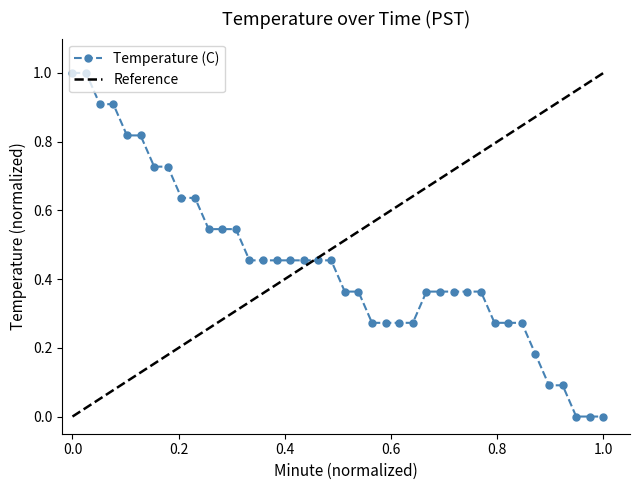

How many categories are shown in the chart?

40